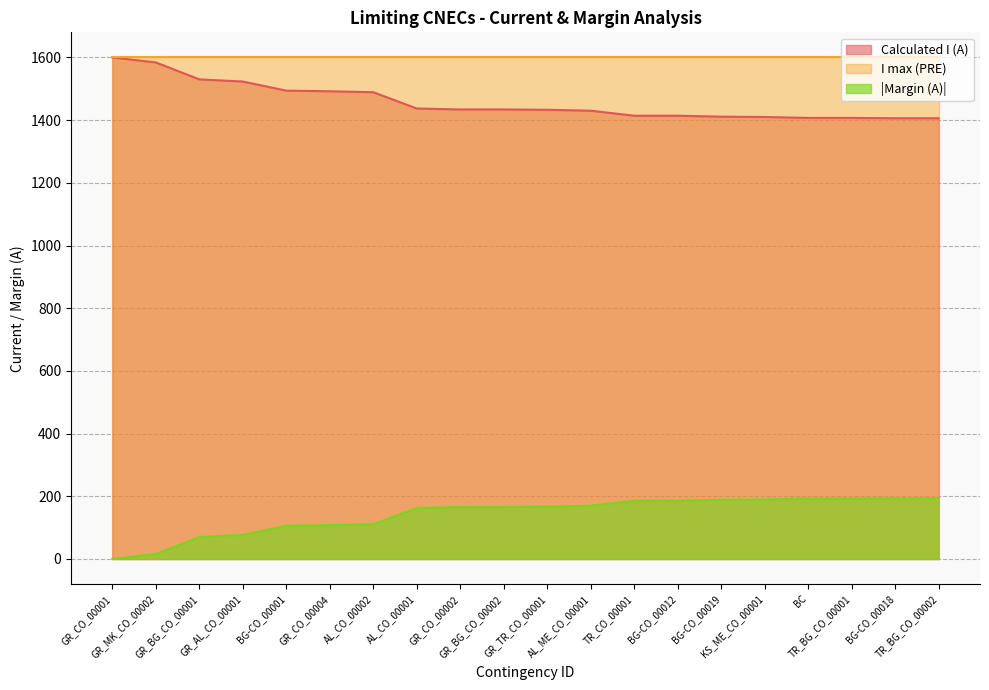

Which series has the largest total across all categories?

I max (PRE)